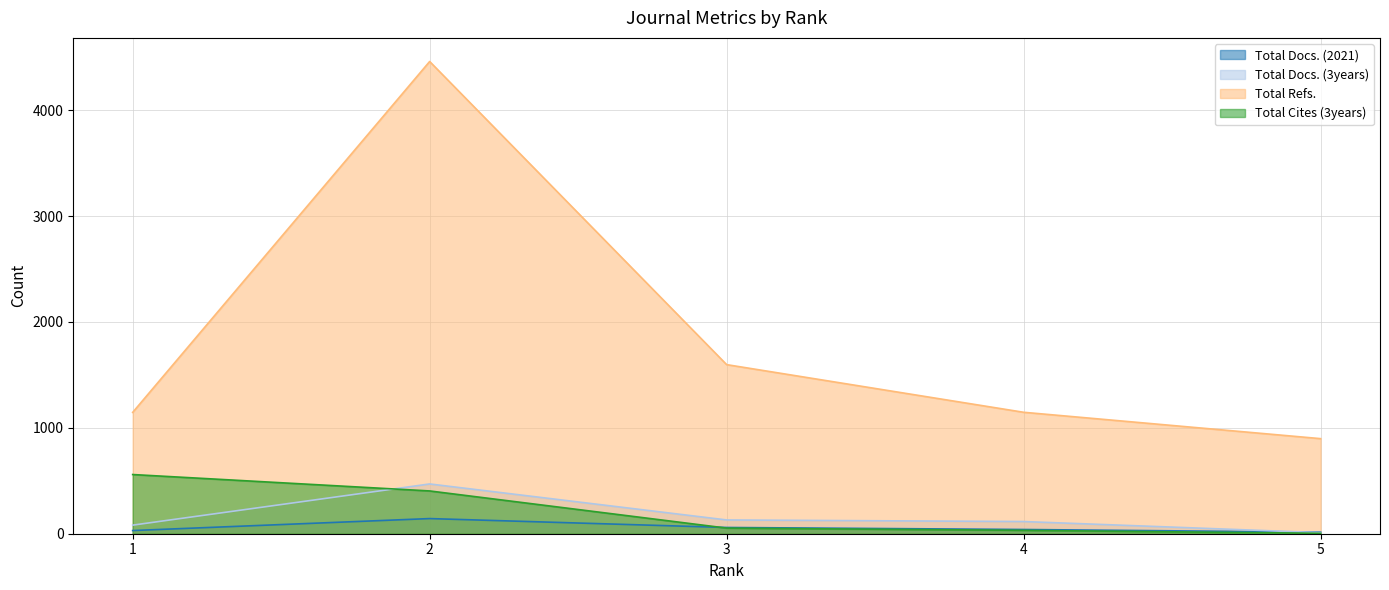

What is the sum of all Total Cites (3years) values?

1052